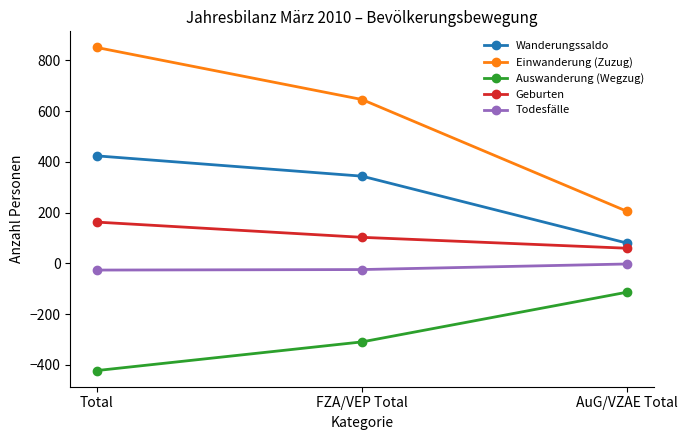

What is the maximum value shown in the chart?

851